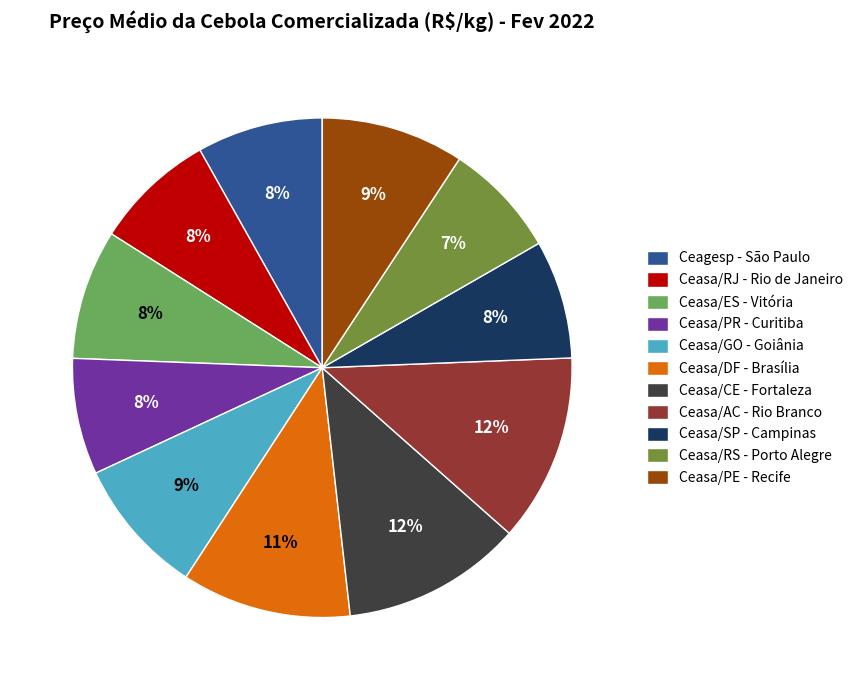

To the nearest percent, what is the difference between the largest and smallest slice percentages?

5%